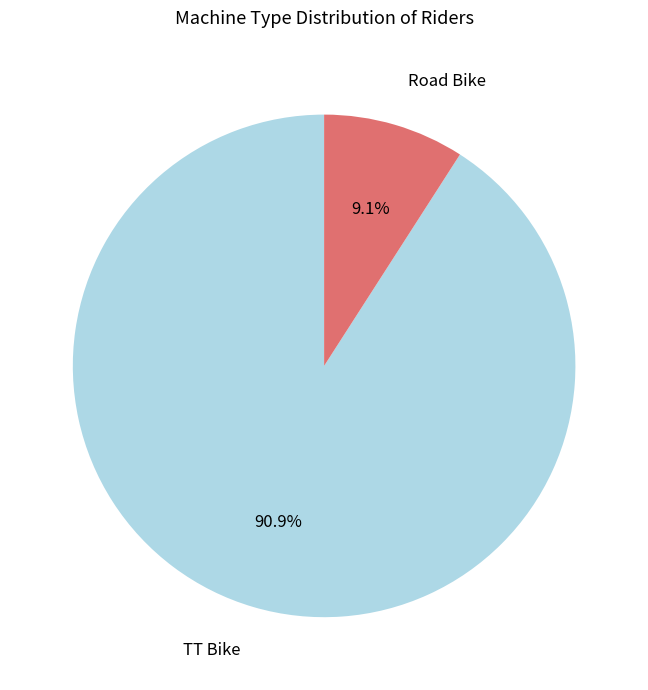

Is there any slice that represents more than half of the pie?

Yes